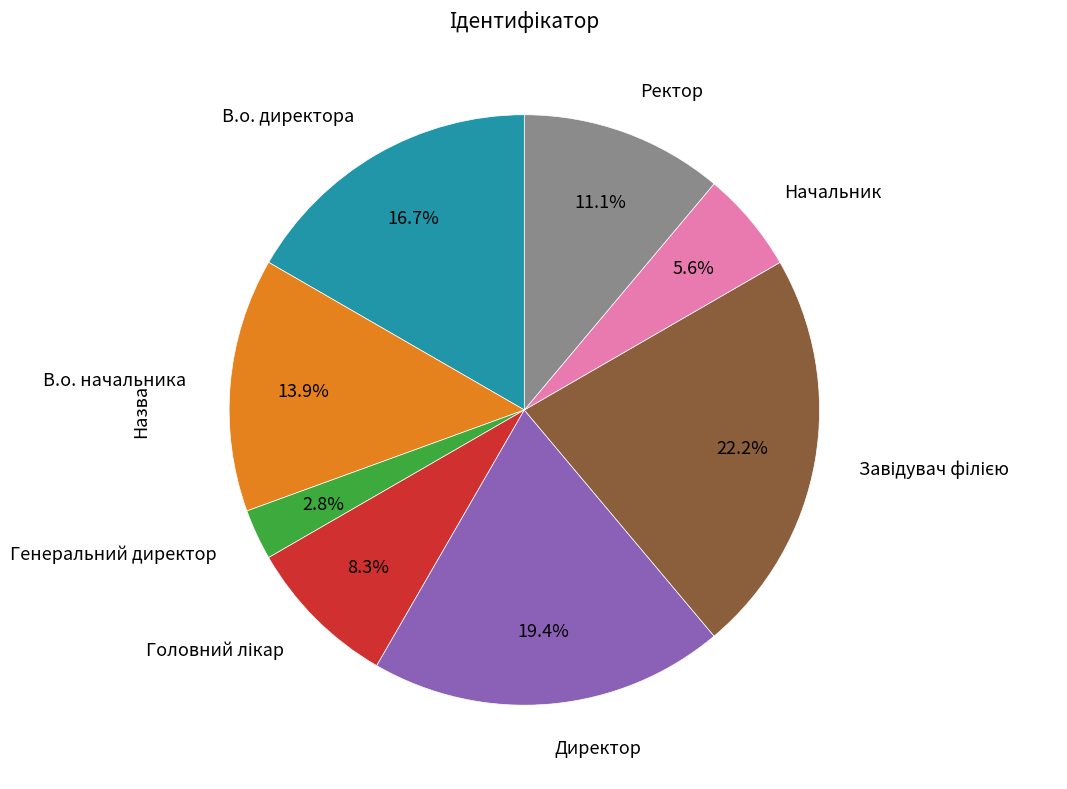

Is there any slice that represents more than half of the pie?

No